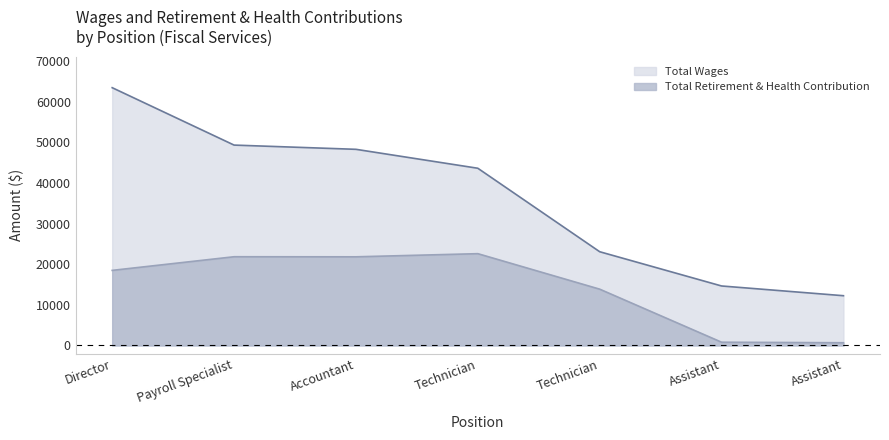

How many series are shown in this chart?

2